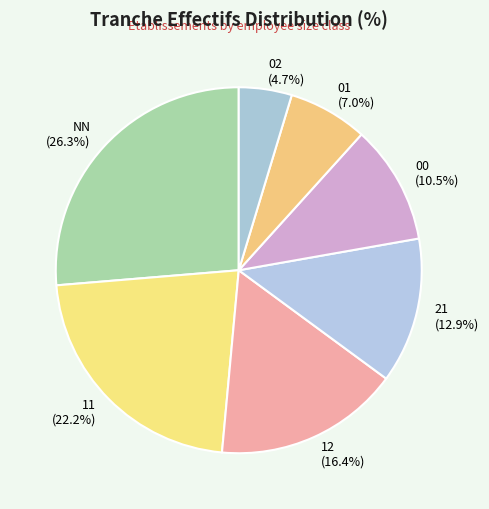

To the nearest percent, what is the combined percentage of 21 and 02?

18%